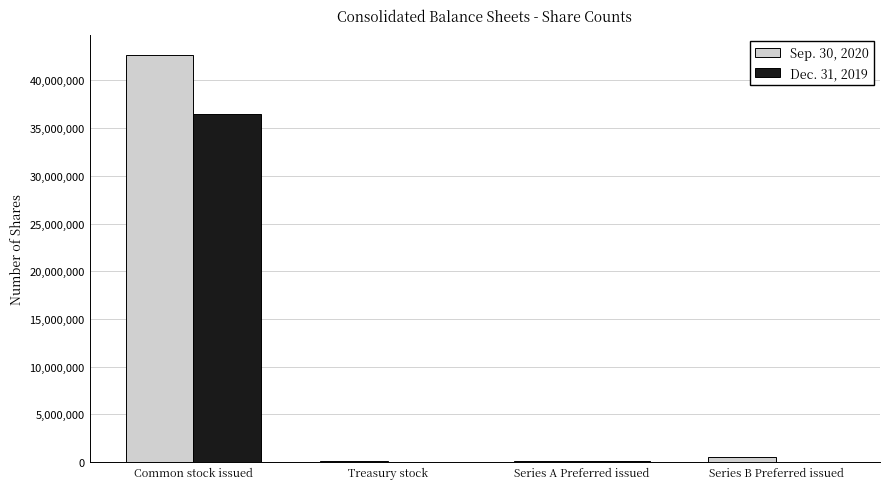

Is it true that Dec. 31, 2019 equals 16970616 at Common stock issued?

False